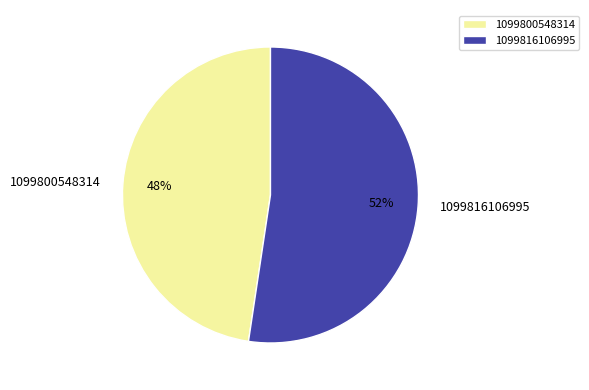

To the nearest percent, what percentage of the pie is 1099816106995?

52%